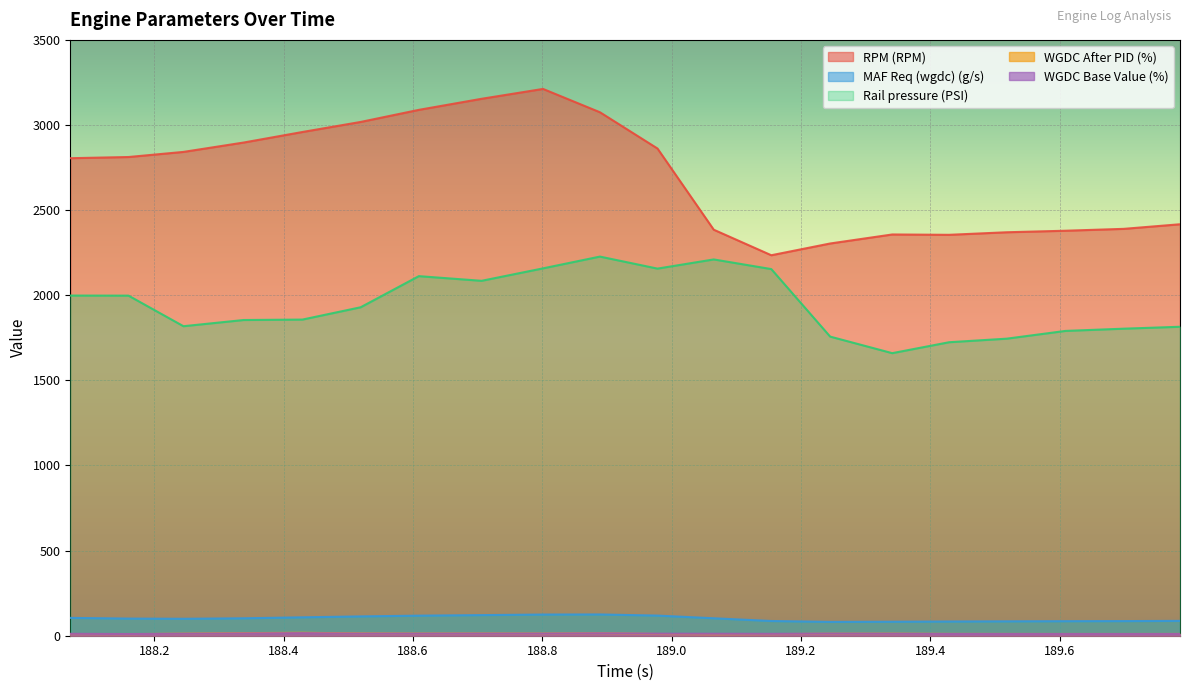

What is the difference between the MAF Req (wgdc) (g/s) values at 189.786 and 188.706?

33.9